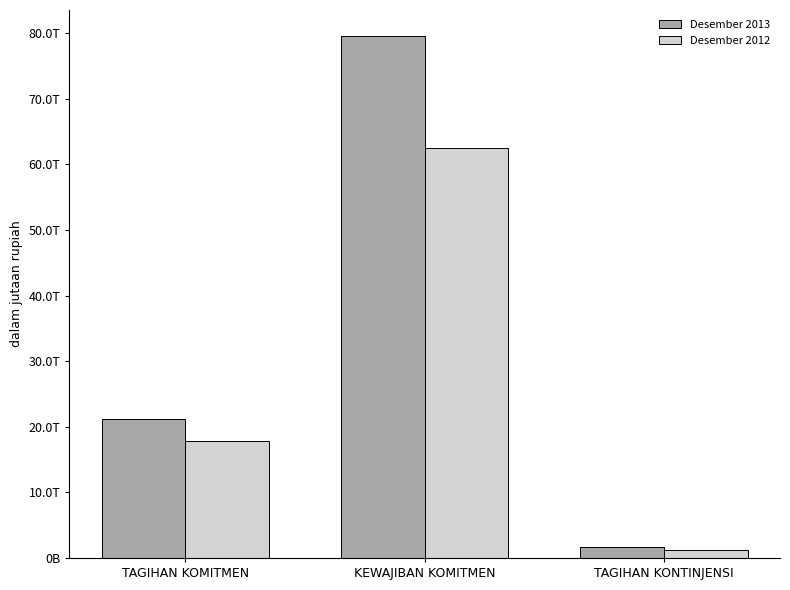

What are all the series names shown in the legend?

Desember 2013, Desember 2012